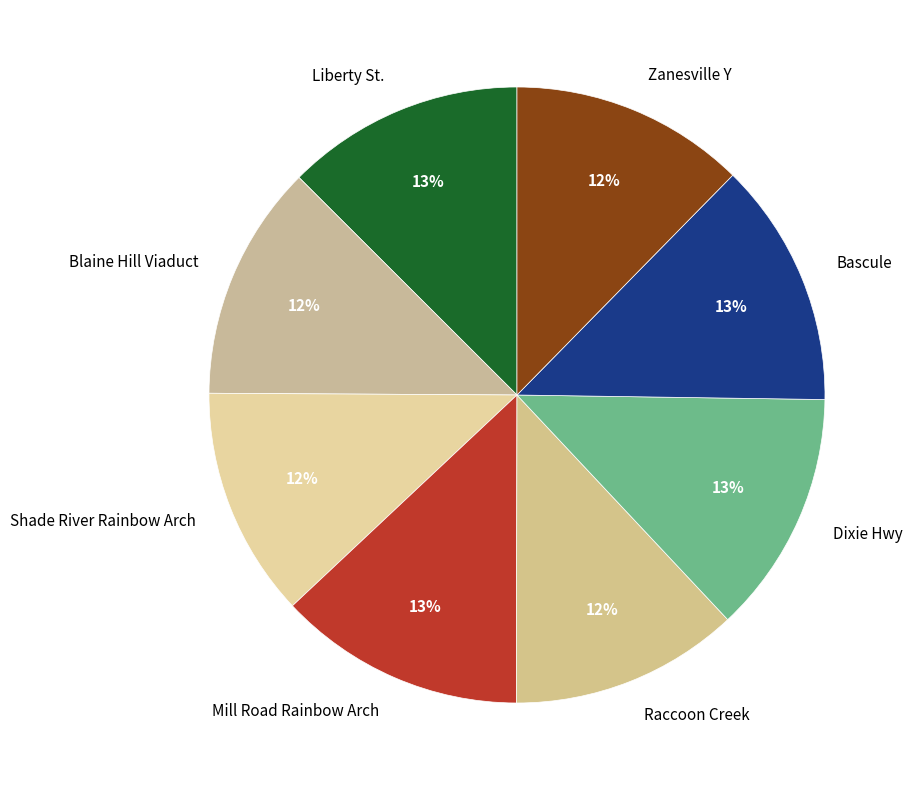

To the nearest percent, what is the combined percentage of Liberty St. and Blaine Hill Viaduct?

25%